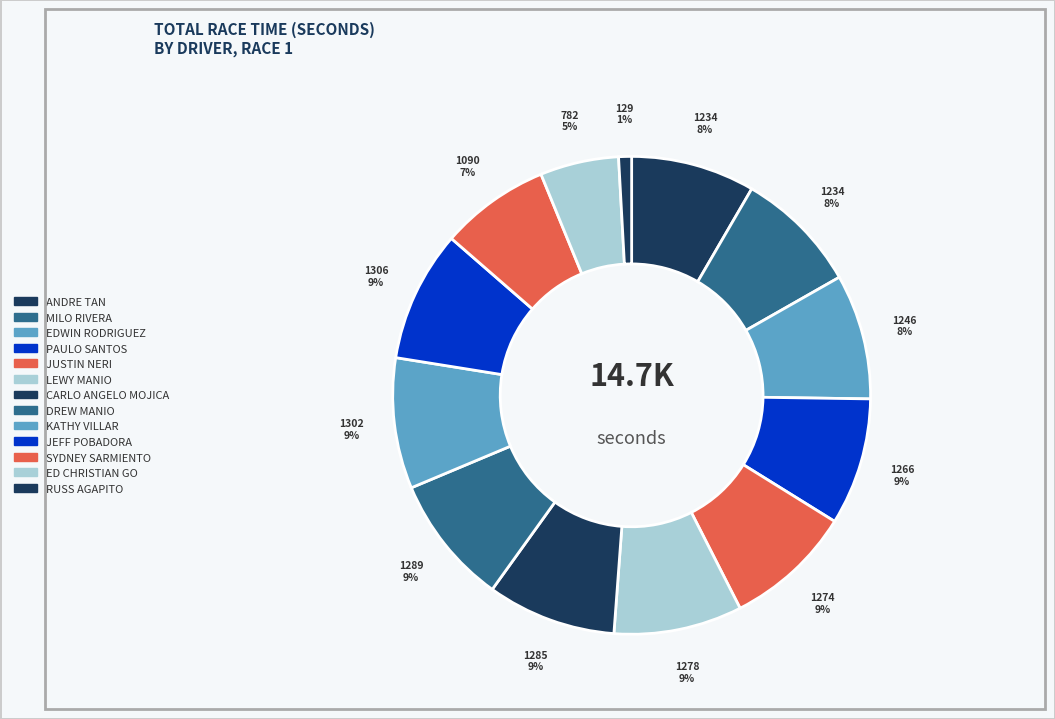

What is the change in value from PAULO SANTOS to CARLO ANGELO MOJICA?

+18.3